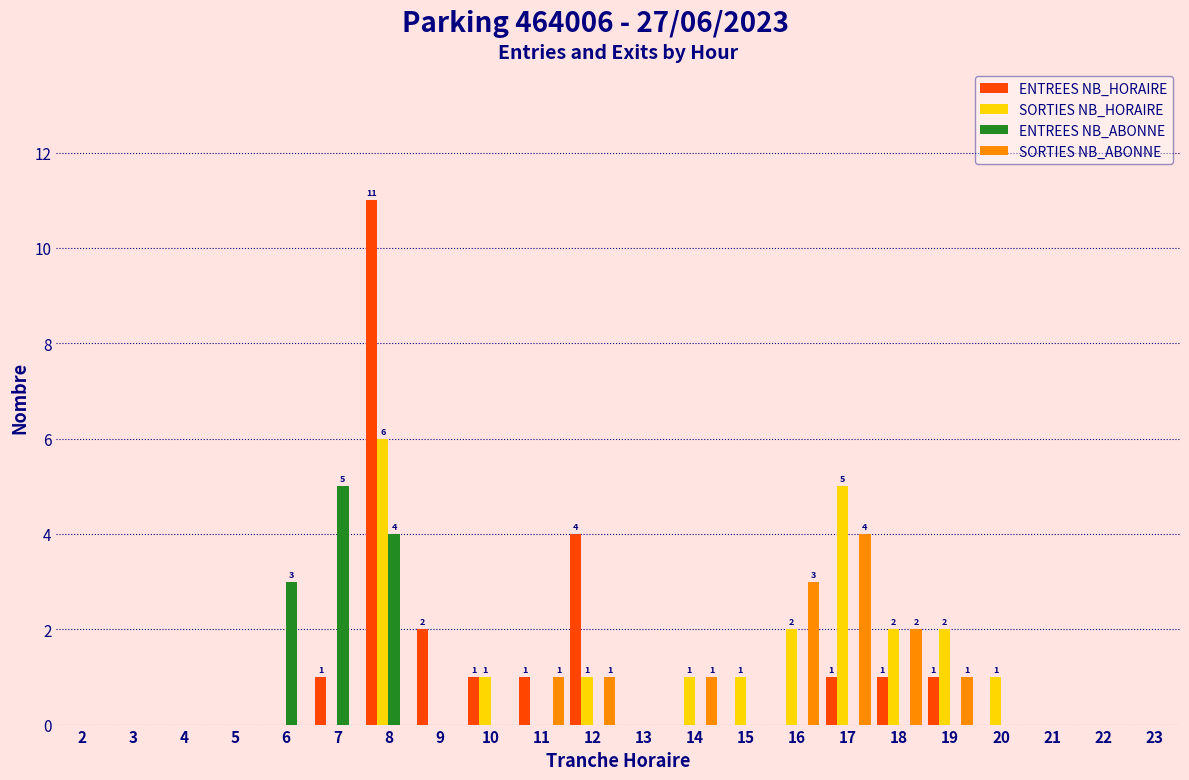

Which series changed the most between 8 and 12?

ENTREES NB_HORAIRE